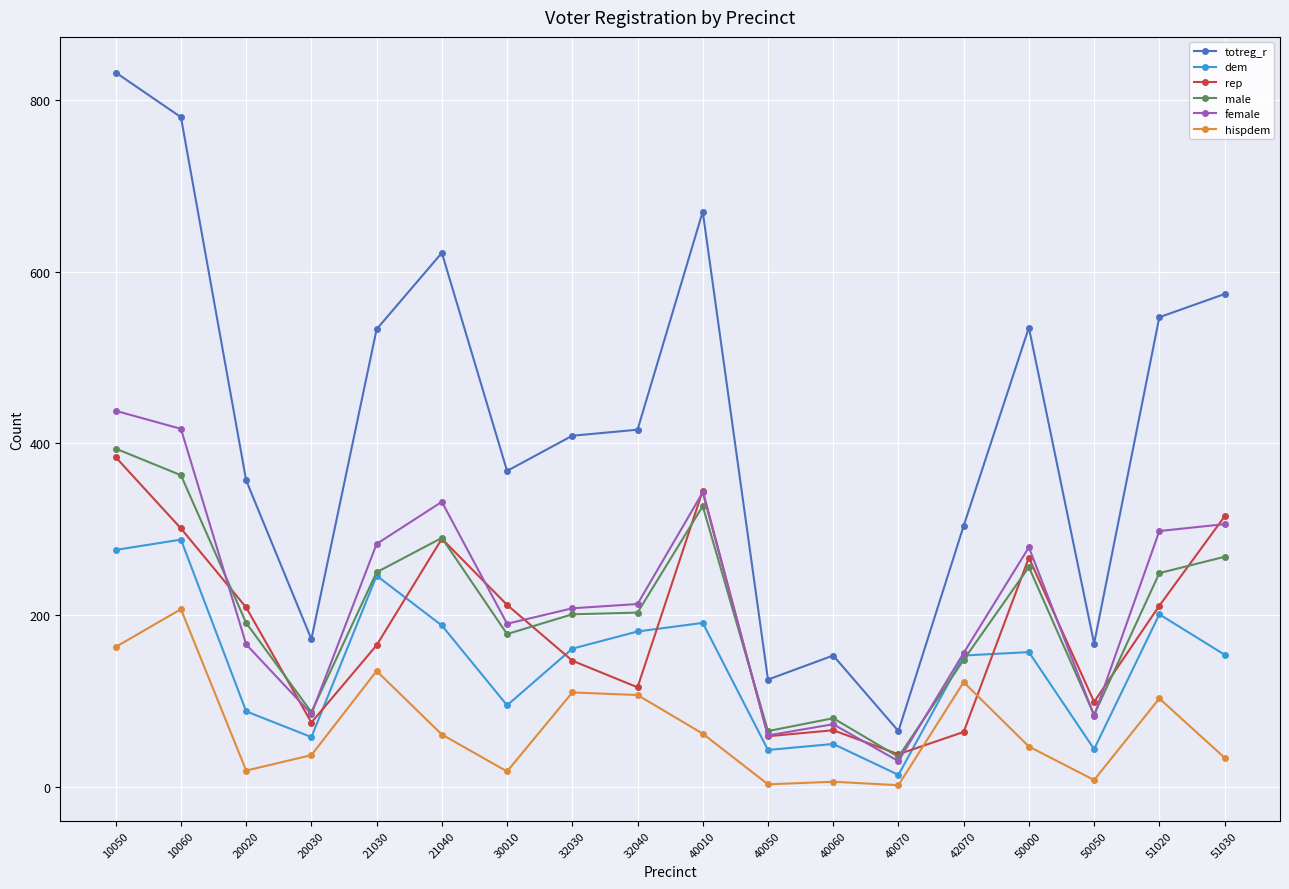

Is this an area chart (filled region under the line)?

No